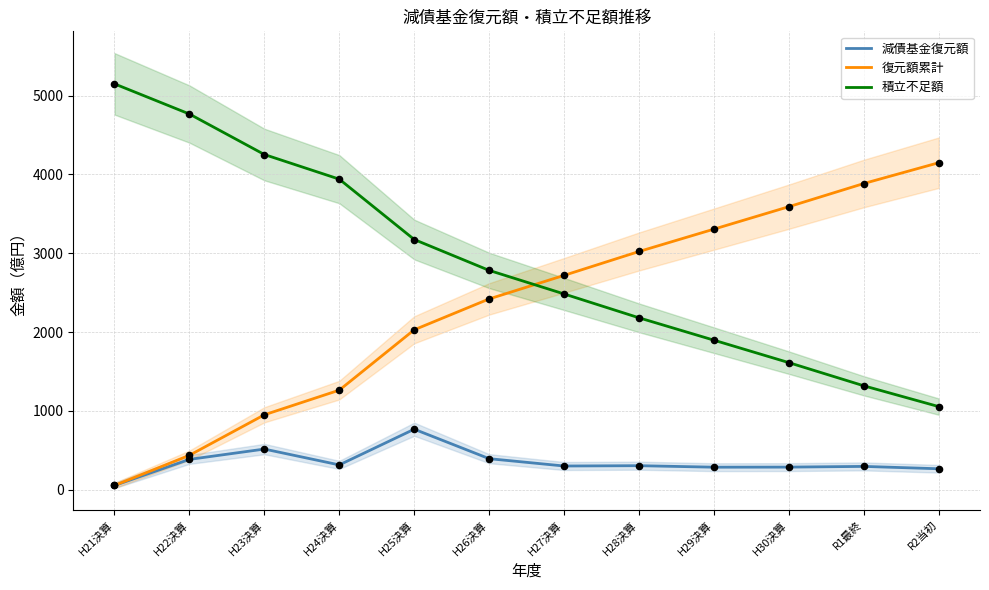

At how many categories does at least one series exceed 4678?

2